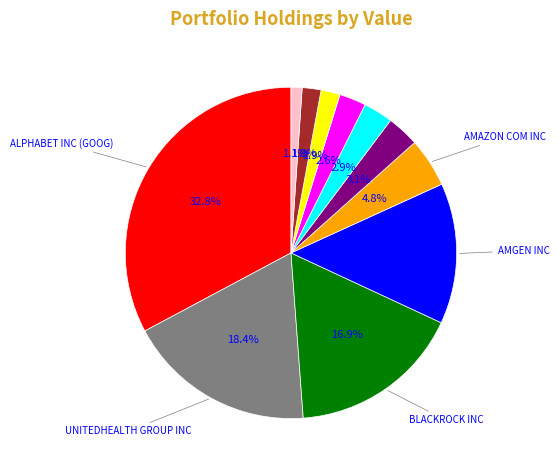

Does any single category account for the majority?

No